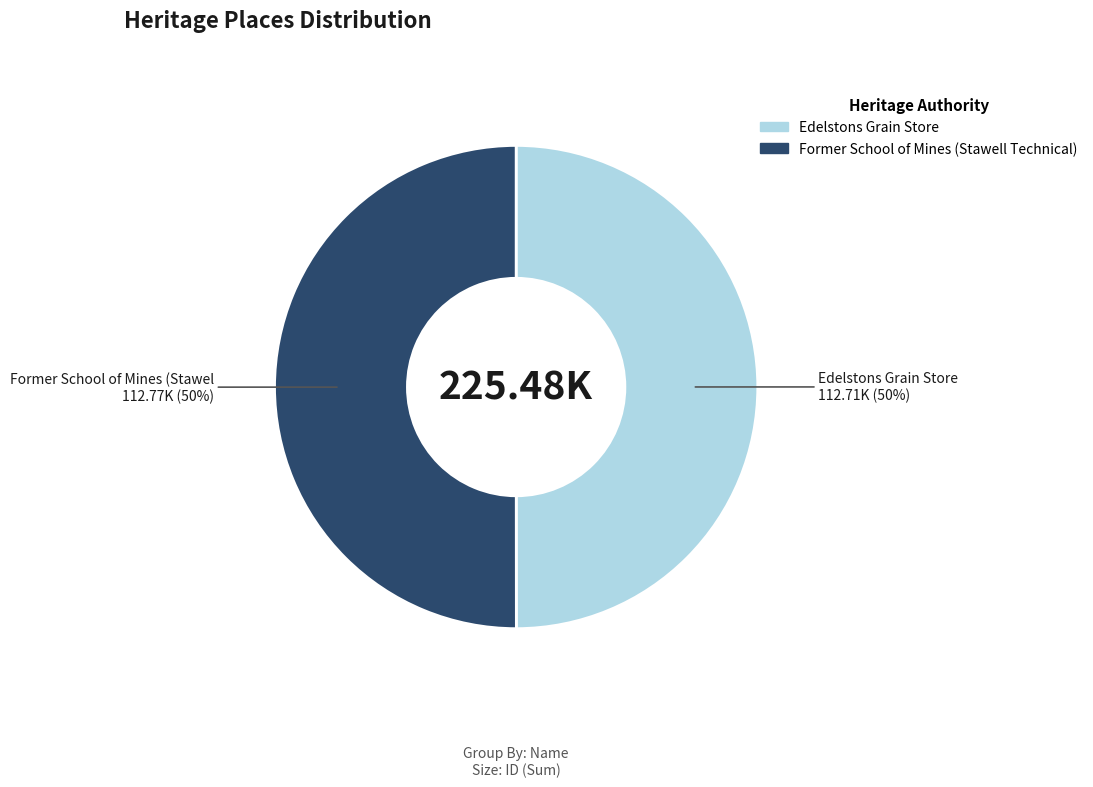

Approximately how many times larger is the value at Former School of Mines (Stawell Technical) compared to Edelstons Grain Store?

1.0